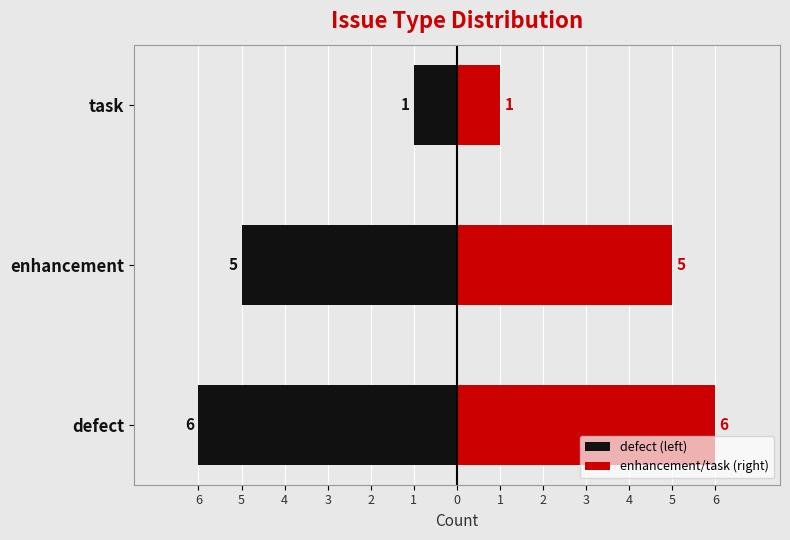

What is the value of the enhancement bar at the 2nd from the left?

5